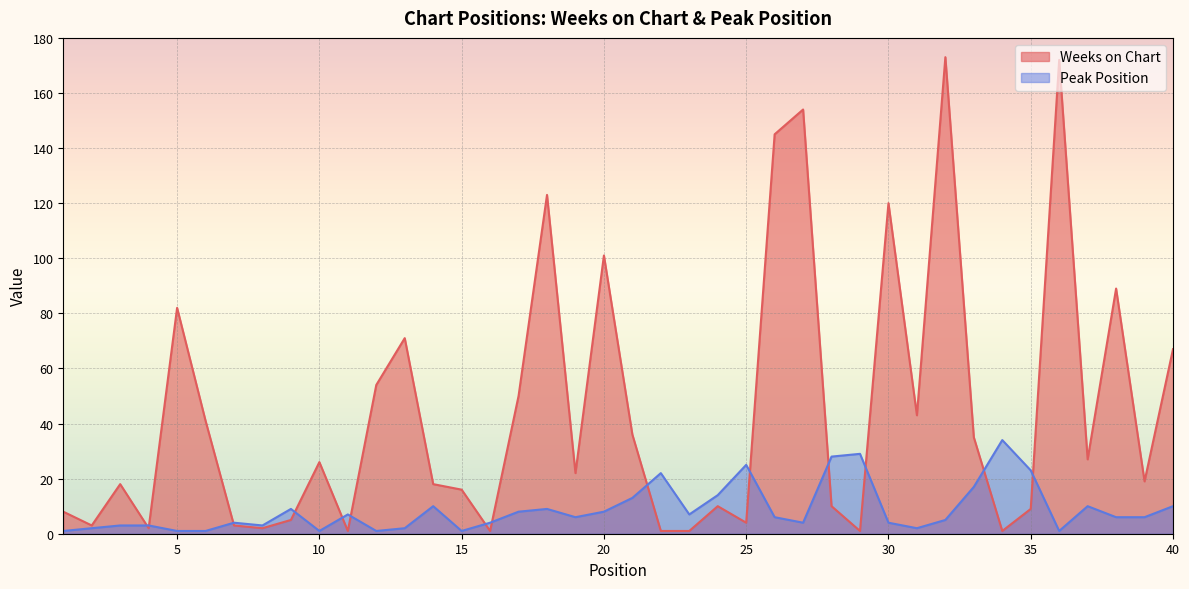

Rank the series by their maximum value, from highest to lowest.

Weeks on Chart, Peak Position